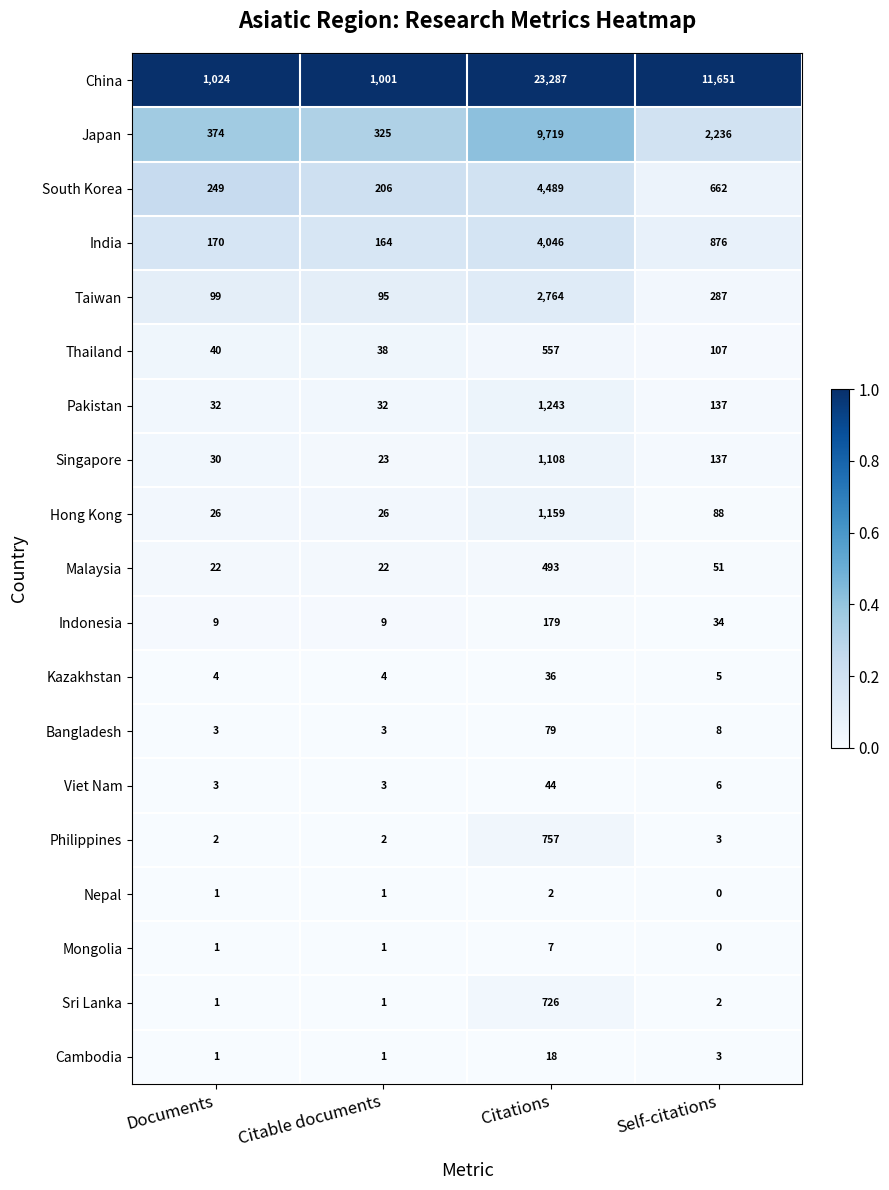

Which series has the largest range (max minus min)?

China